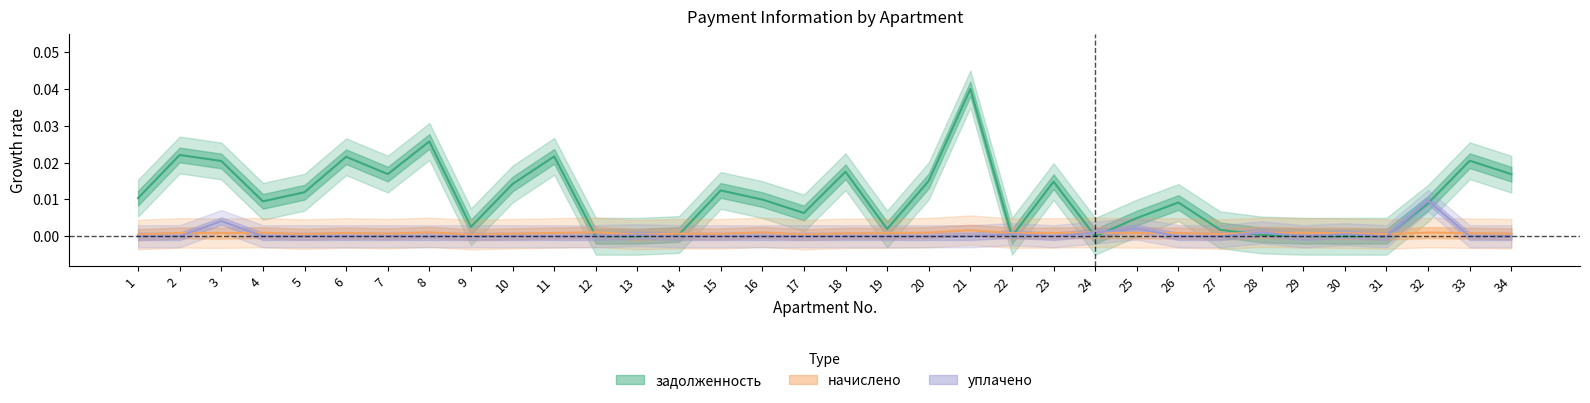

Where do начислено and уплачено first cross each other?

2 and 3